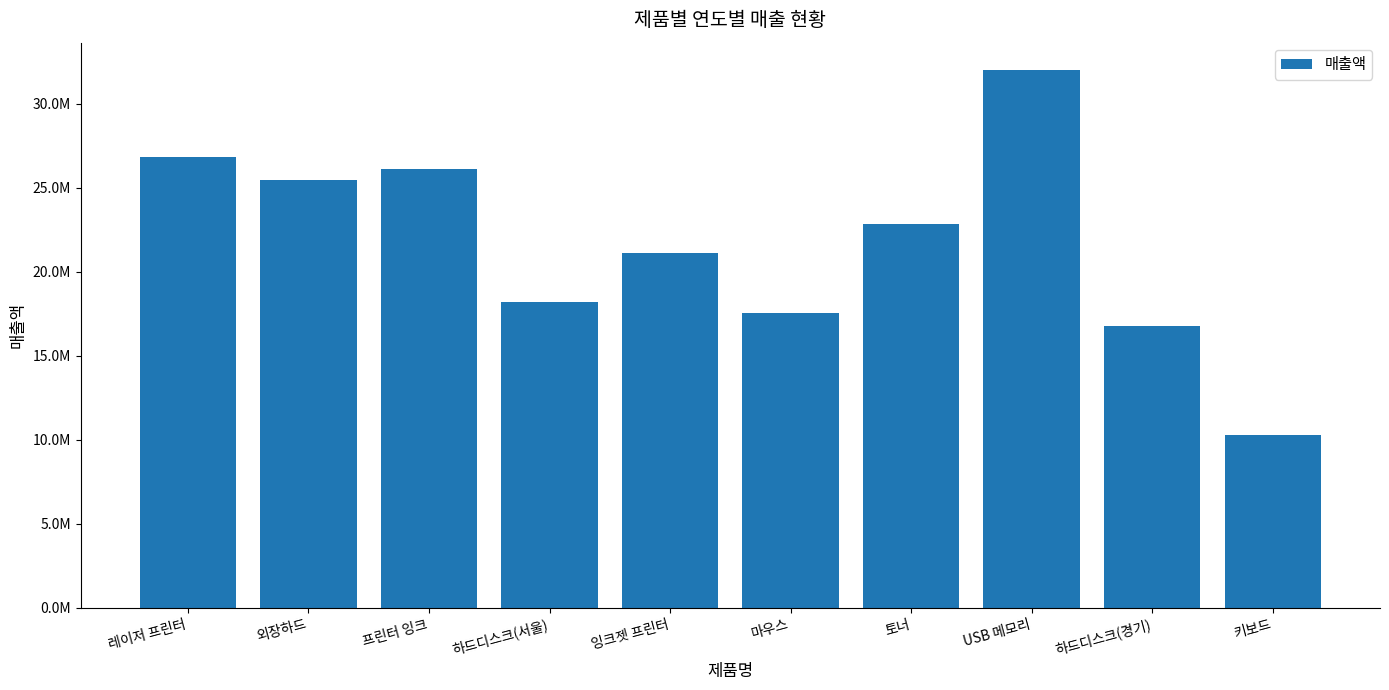

List the labels in order of value, smallest first.

키보드, 하드디스크(경기), 마우스, 하드디스크(서울), 잉크젯 프린터, 토너, 외장하드, 프린터 잉크, 레이저 프린터, USB 메모리